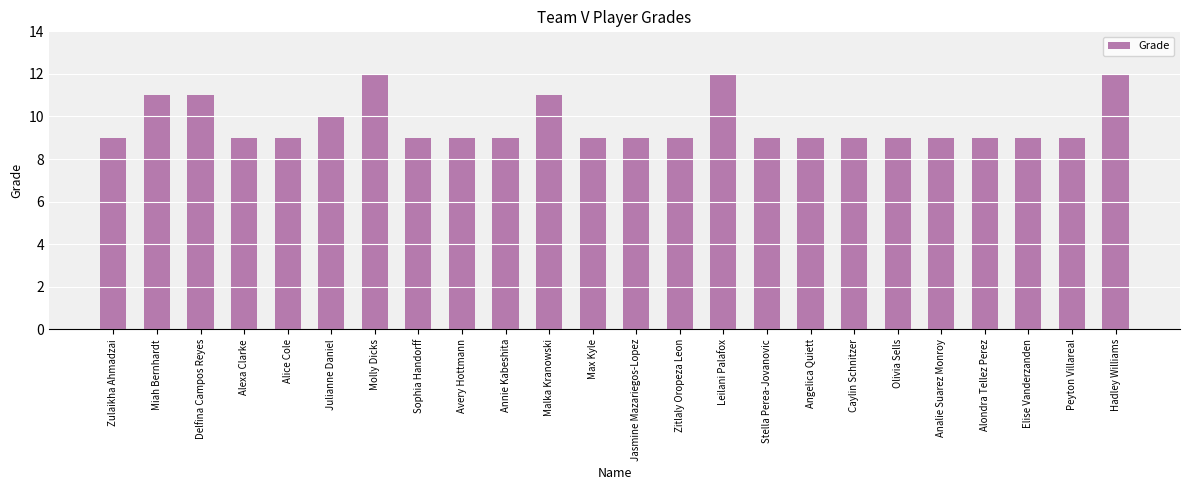

How many bars are there in total?

24